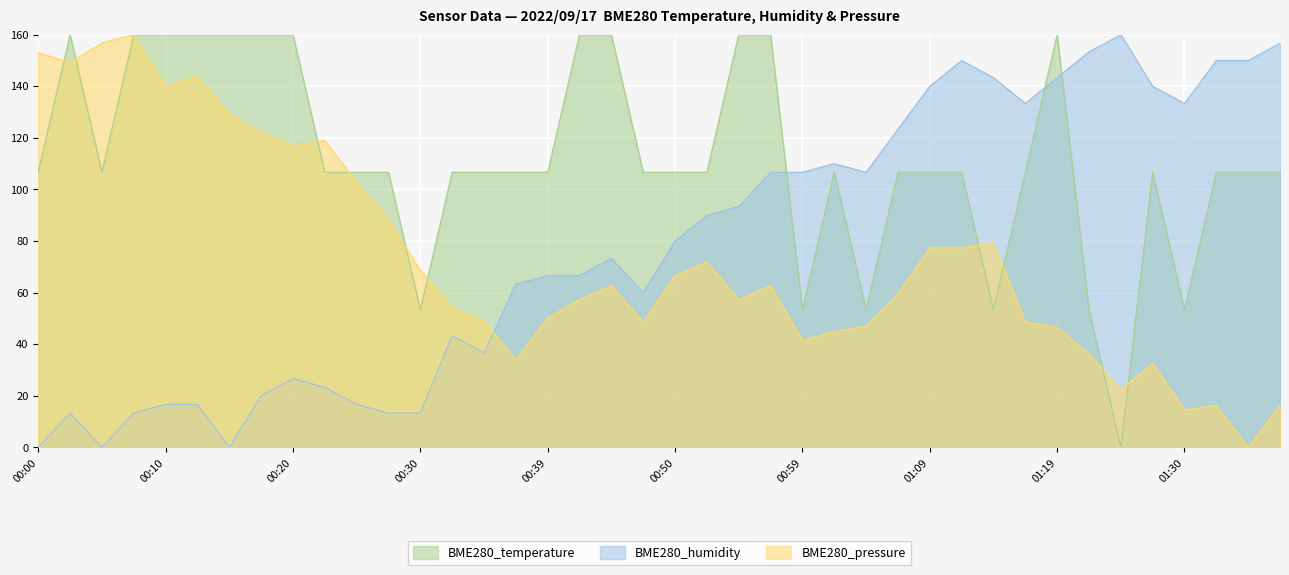

How many lines are shown in the chart?

3